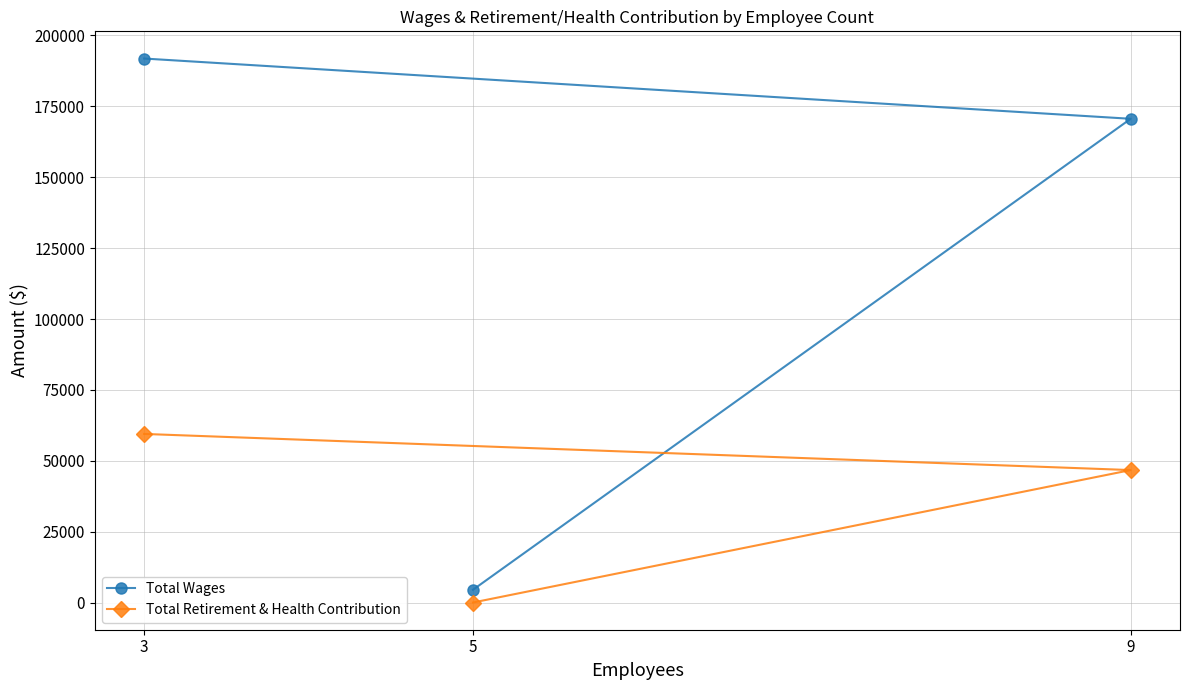

What is the maximum value for Total Wages?

191875